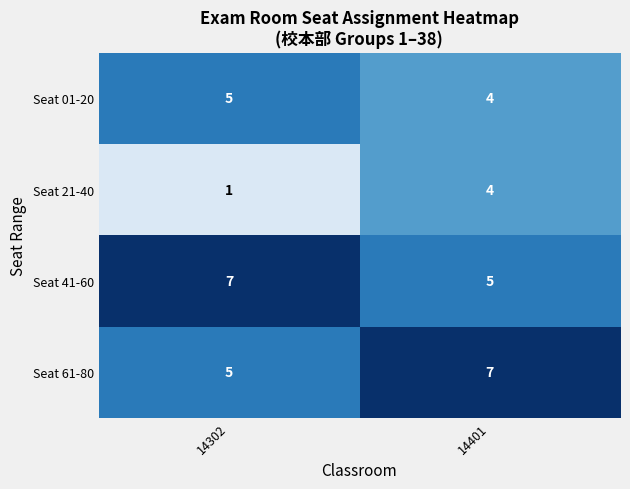

What is the spread (max minus min) of values at 14401?

3